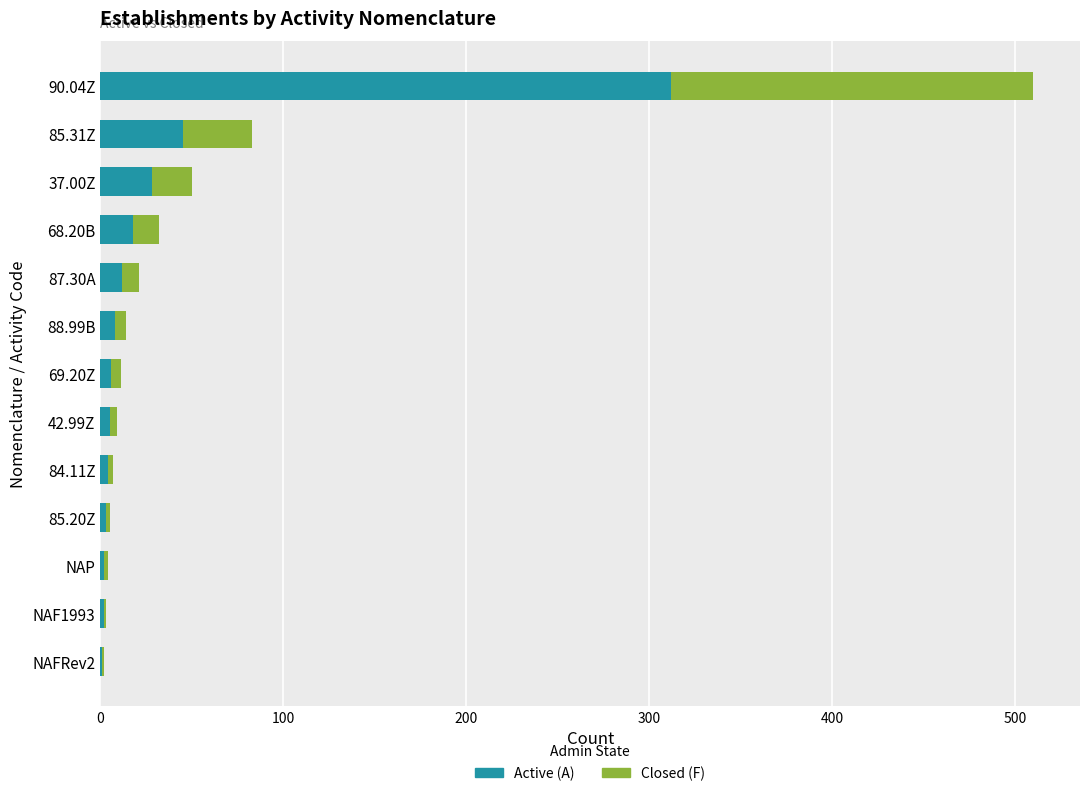

What is the sum of all Active (A) values?

446